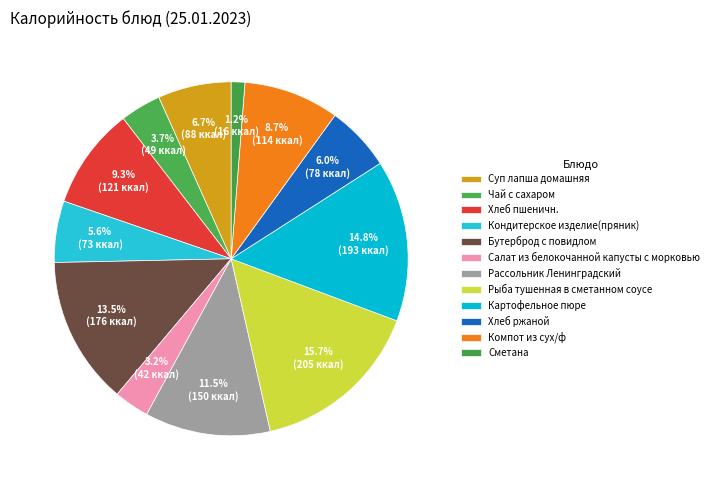

How many slices are in this pie chart?

12